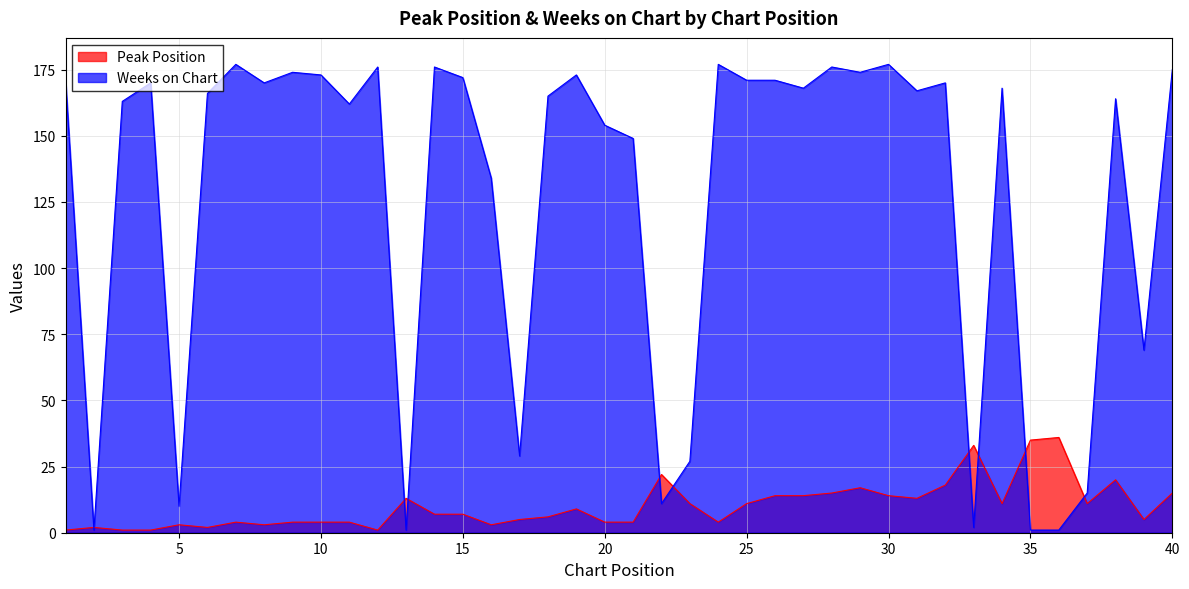

Between which two adjacent categories do Weeks on Chart and Peak Position first intersect?

1 and 2